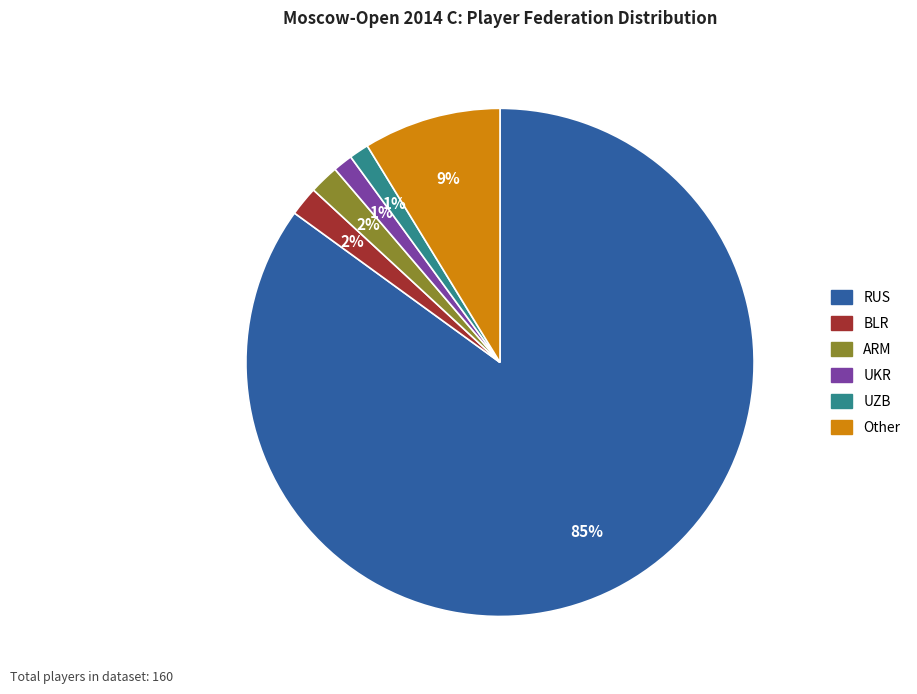

What is the ratio of the value at UKR to the value at Other?

0.1